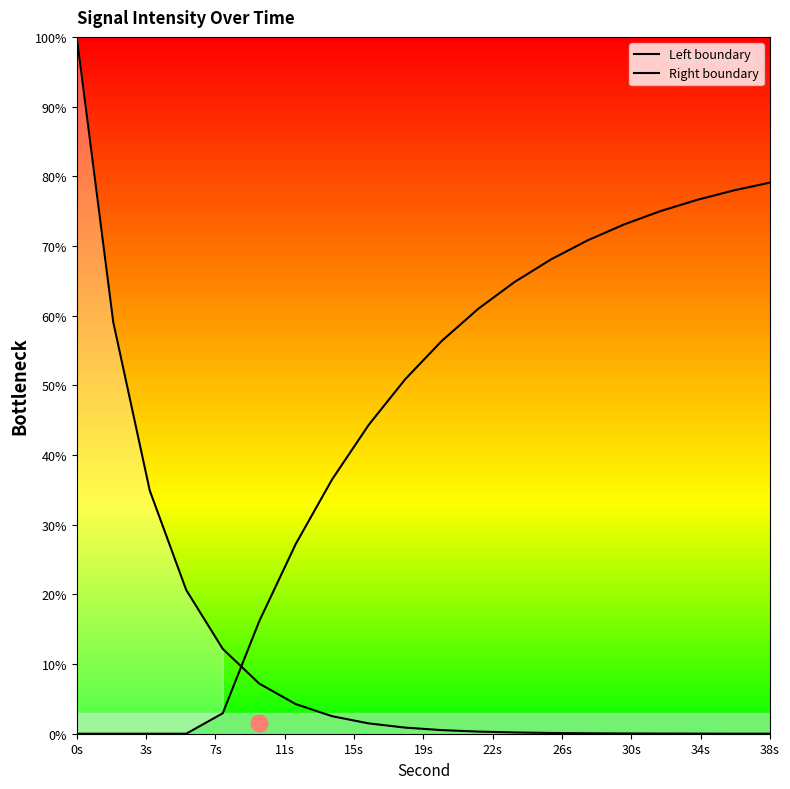

Reading right to left, what are all the values shown in this chart?

Left boundary: 0.0	0.0	0.0	0.0	0.0	0.1	0.1	0.2	0.3	0.5	0.9	1.5	2.5	4.3	7.2	12.2	20.6	34.9	59.1	100.0
Right boundary: 79.1	78.0	76.6	75.0	73.1	70.8	68.1	64.8	61.0	56.4	50.9	44.3	36.5	27.2	16.1	2.9	0.0	0.0	0.0	0.0